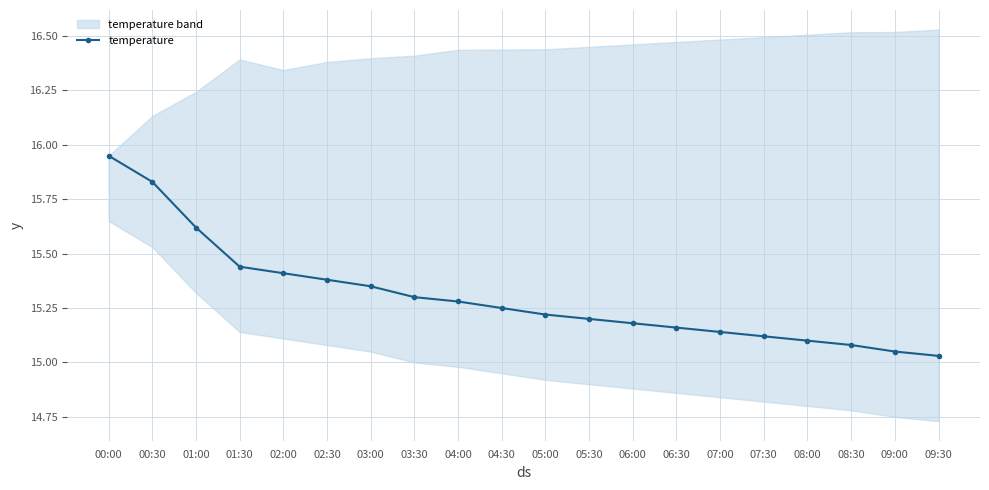

Reading left to right, what are all the values shown in this chart?

15.9	15.8	15.6	15.4	15.4	15.4	15.3	15.3	15.3	15.2	15.2	15.2	15.2	15.2	15.1	15.1	15.1	15.1	15.1	15.0